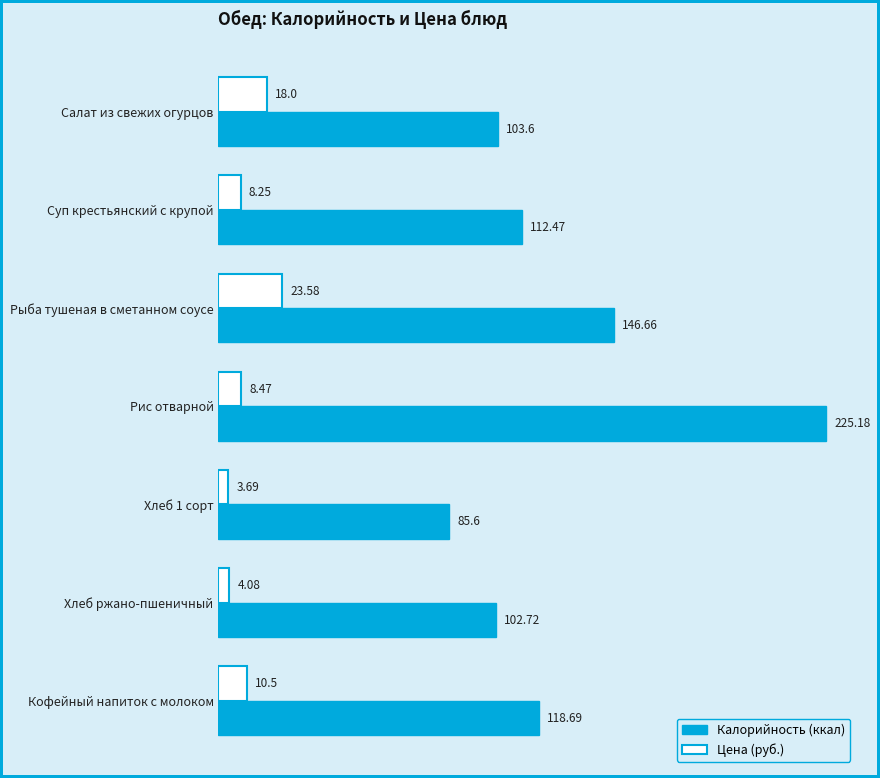

What is the spread (max minus min) of values at Рыба тушеная в сметанном соусе?

123.1